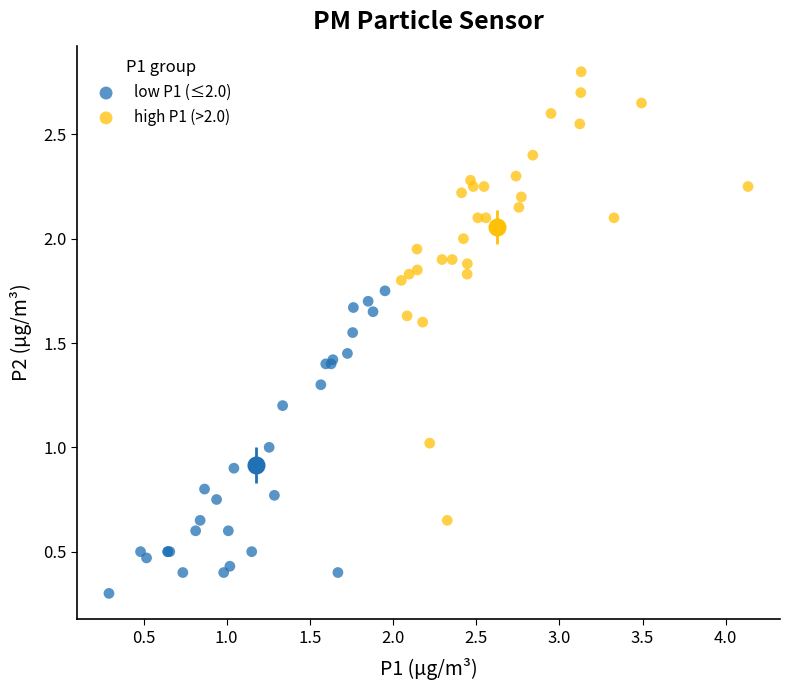

Which series reaches the minimum Y coordinate?

low P1 (≤2.0)